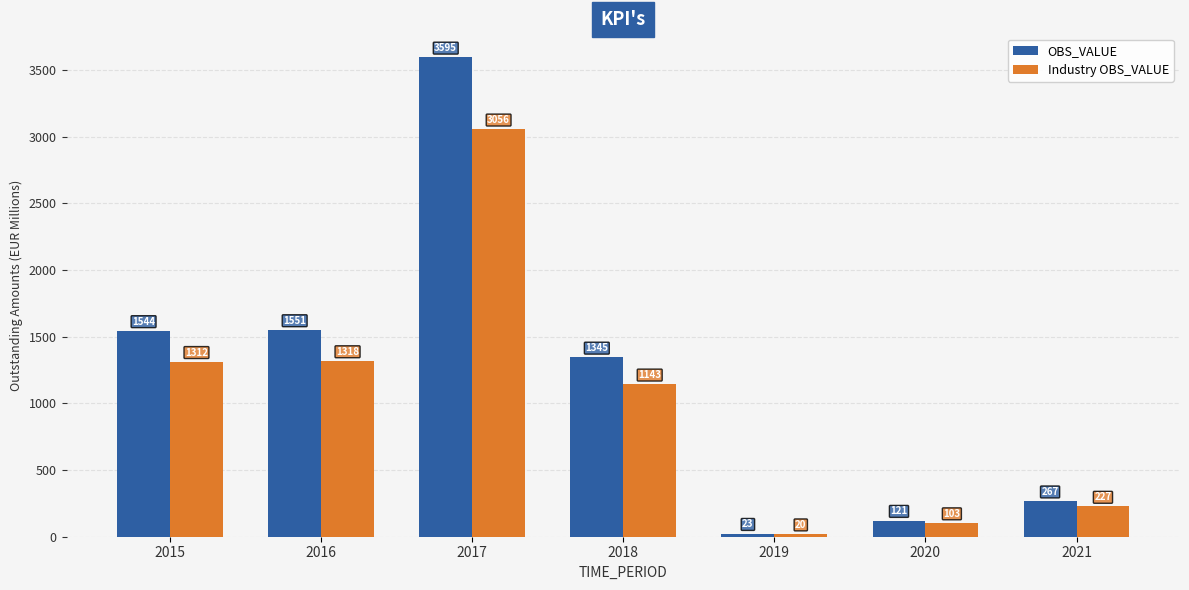

At which category is the sum across all series the highest?

2017